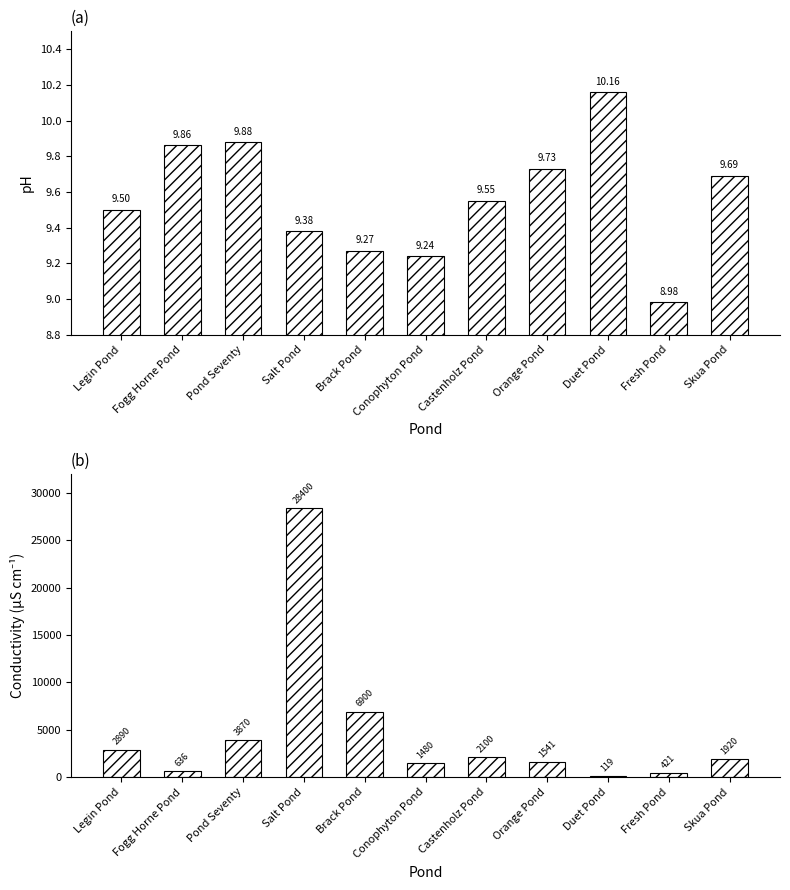

At which label does pH reach its minimum?

Fresh Pond